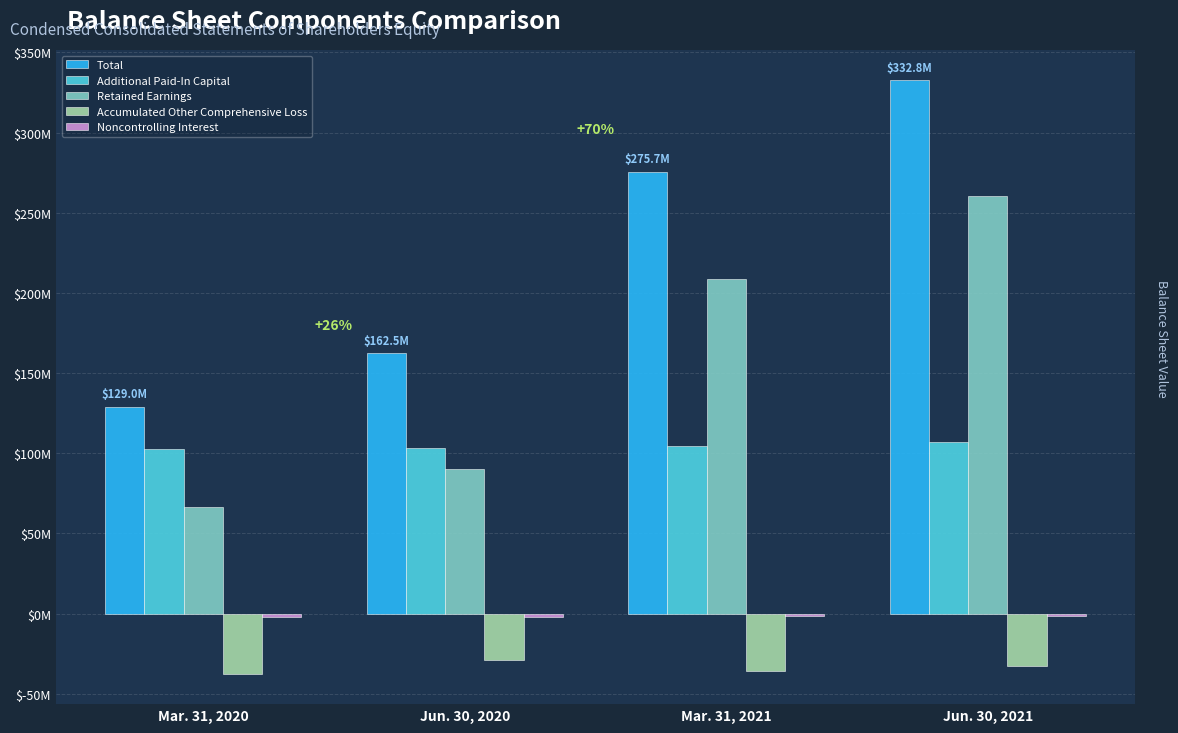

Are the bars horizontal?

No